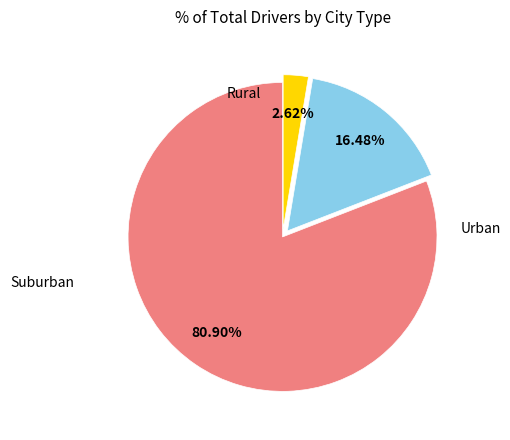

Does any single category account for the majority?

Yes